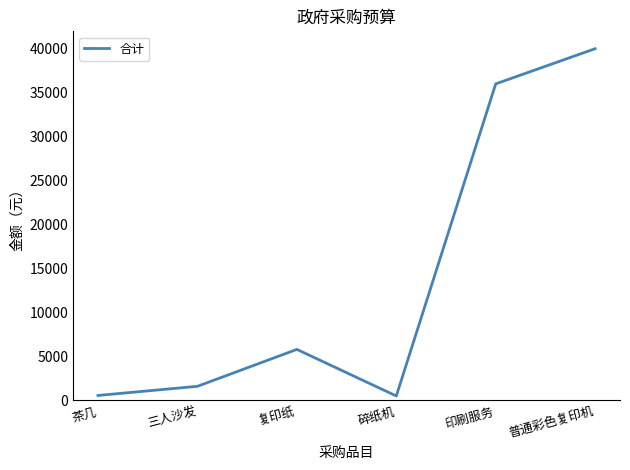

At which label is the value closest to 20250?

复印纸